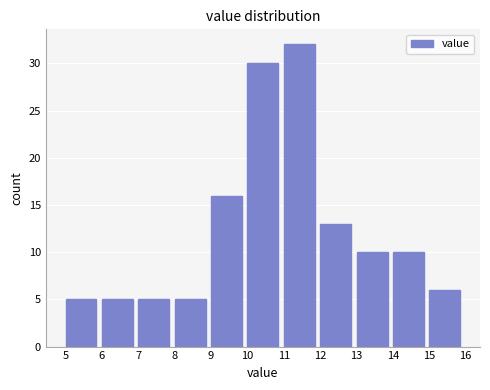

What is the height of the bar covering 5 to 6 on the x-axis? The values are not printed on the chart, so give them approximately, as read against the axis.

5